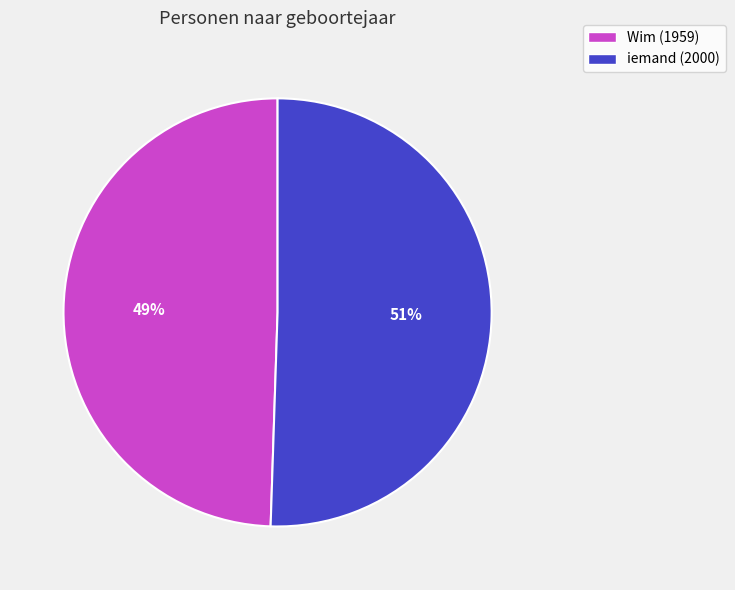

To the nearest percent, what percentage of the pie is iemand?

51%